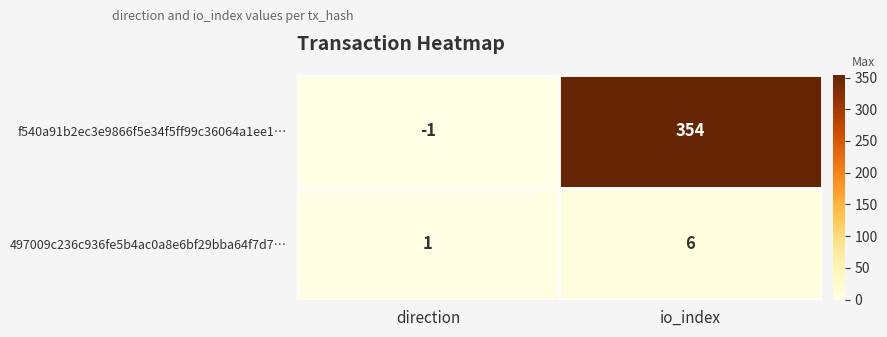

Where is 497009c236c936fe5b4ac0a8e6bf29bba64f7d7… nearest to the value 3?

direction